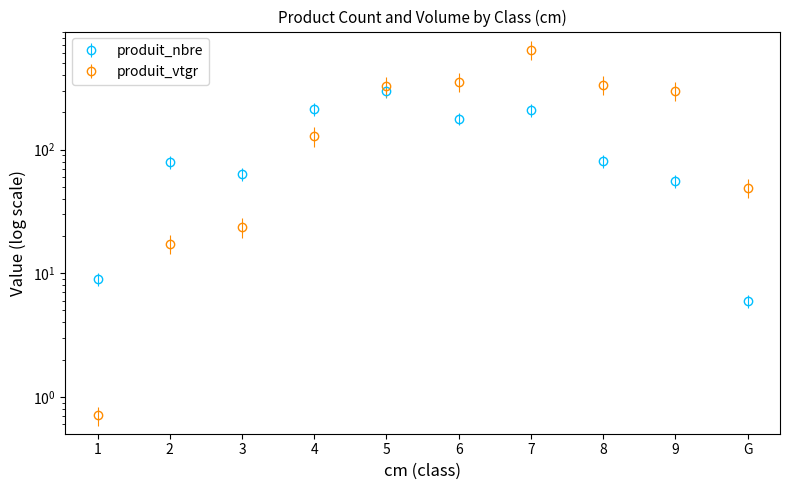

Reading left to right, what are all the values shown in this chart?

produit_nbre: 9.0	79.0	63.0	214.0	298.0	178.0	208.0	81.0	56.0	6.0
produit_vtgr: 0.7	17.3	23.7	128.4	326.9	353.0	640.6	334.2	299.8	49.3